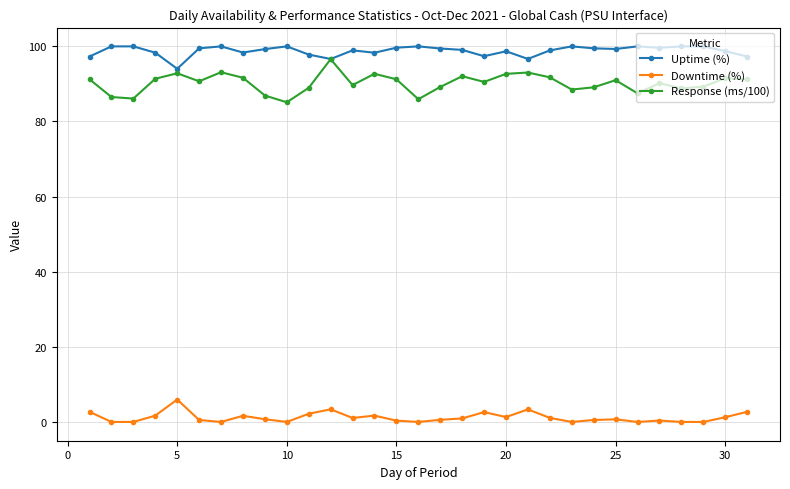

True or false: Response (ms/100) and Downtime (%) cross at least once.

False